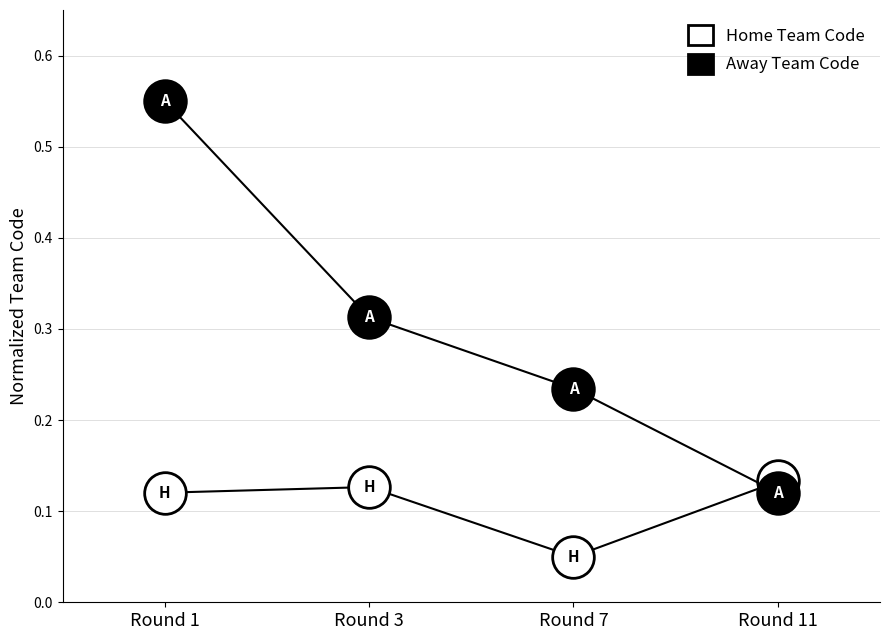

How many lines are shown in the chart?

2